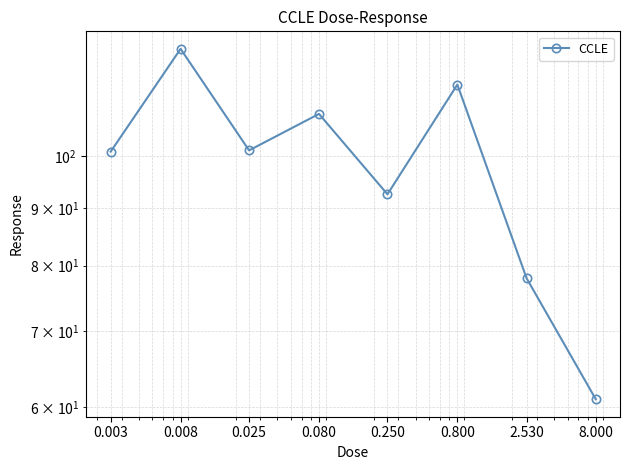

Read the value at 0.080.

108.9